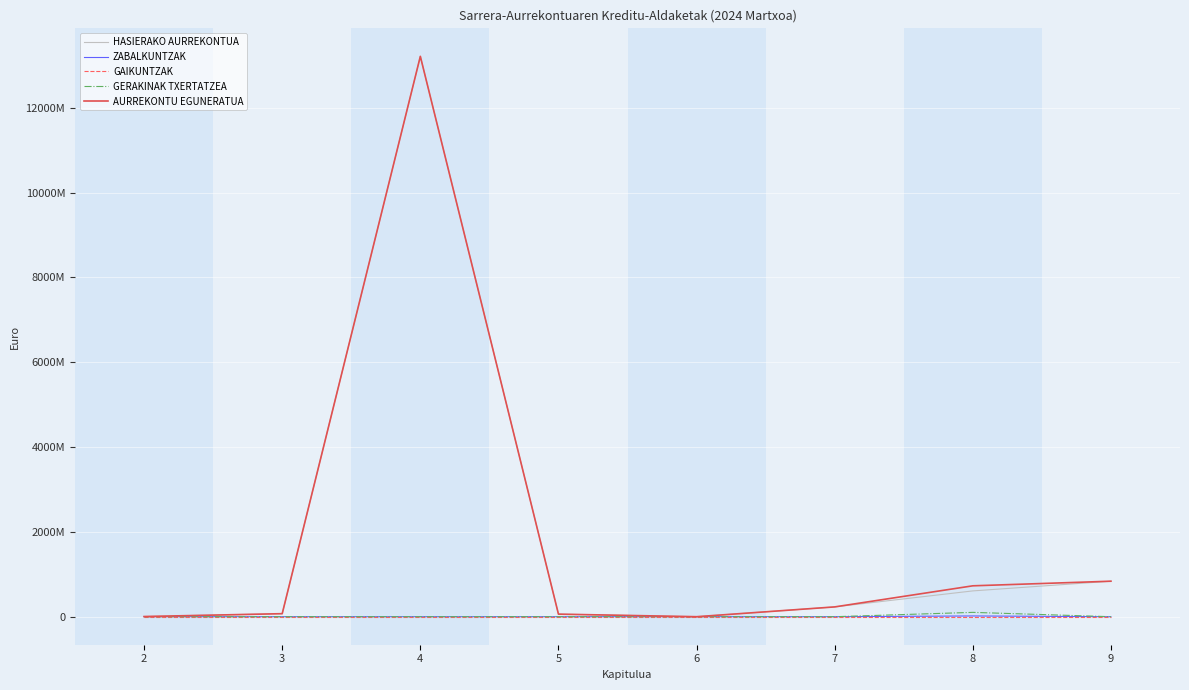

True or false: AURREKONTU EGUNERATUA and HASIERAKO AURREKONTUA cross at least once.

False